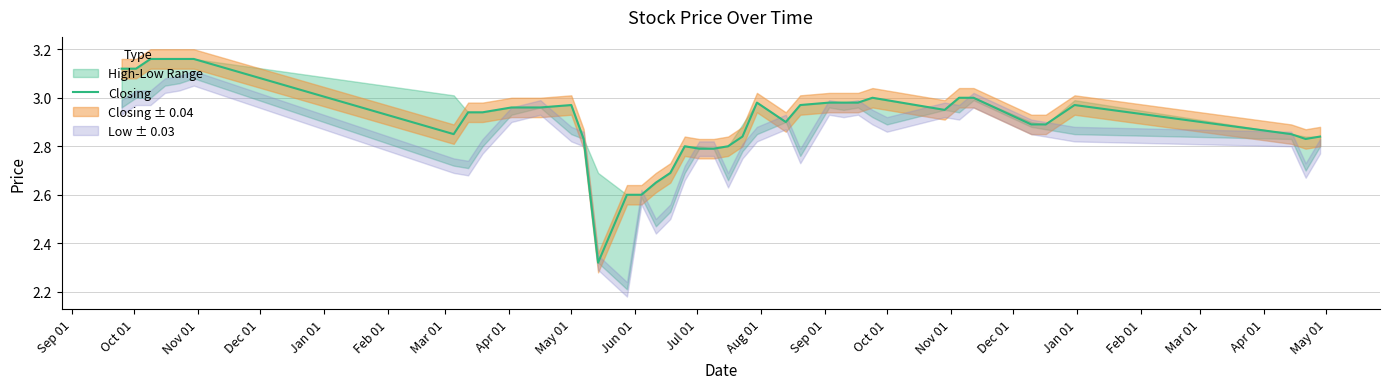

Reading right to left, extract all data points from this chart.

2.8	2.8	2.9	3.0	2.9	2.9	3.0	3.0	3.0	3.0	3.0	3.0	3.0	3.0	3.0	2.9	3.0	2.8	2.8	2.8	2.8	2.8	2.7	2.6	2.6	2.6	2.3	2.8	3.0	3.0	3.0	2.9	2.9	2.9	3.2	3.2	3.2	3.2	3.1	3.1